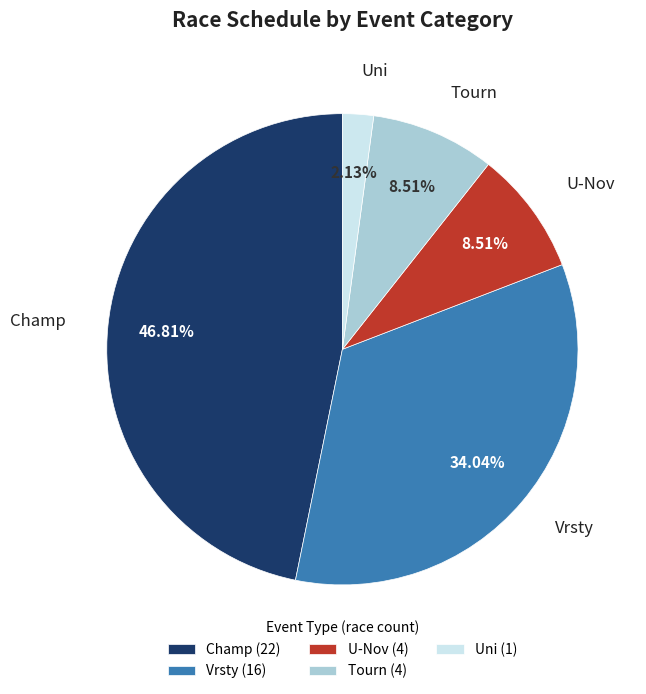

Combined, do Champ (22) and Vrsty (16) account for over 50%?

Yes